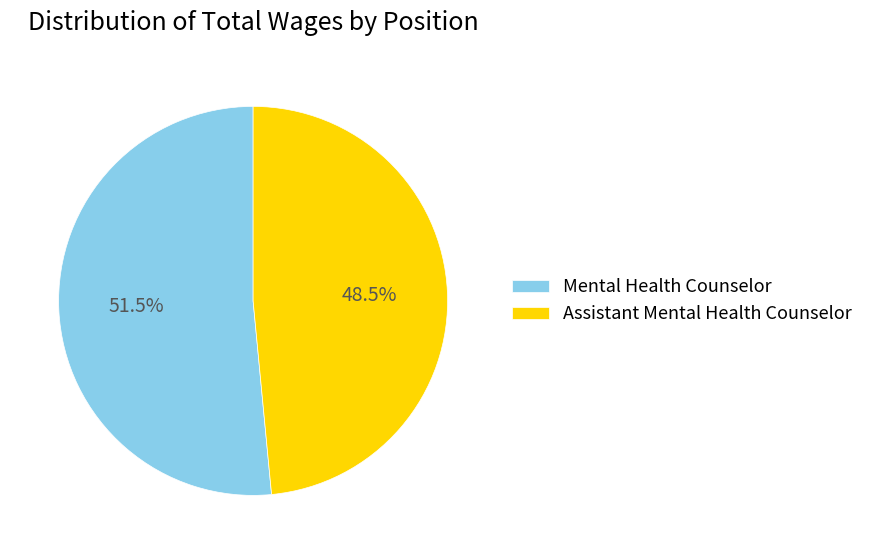

Rank the categories by value from highest to lowest.

Mental Health Counselor, Assistant Mental Health Counselor